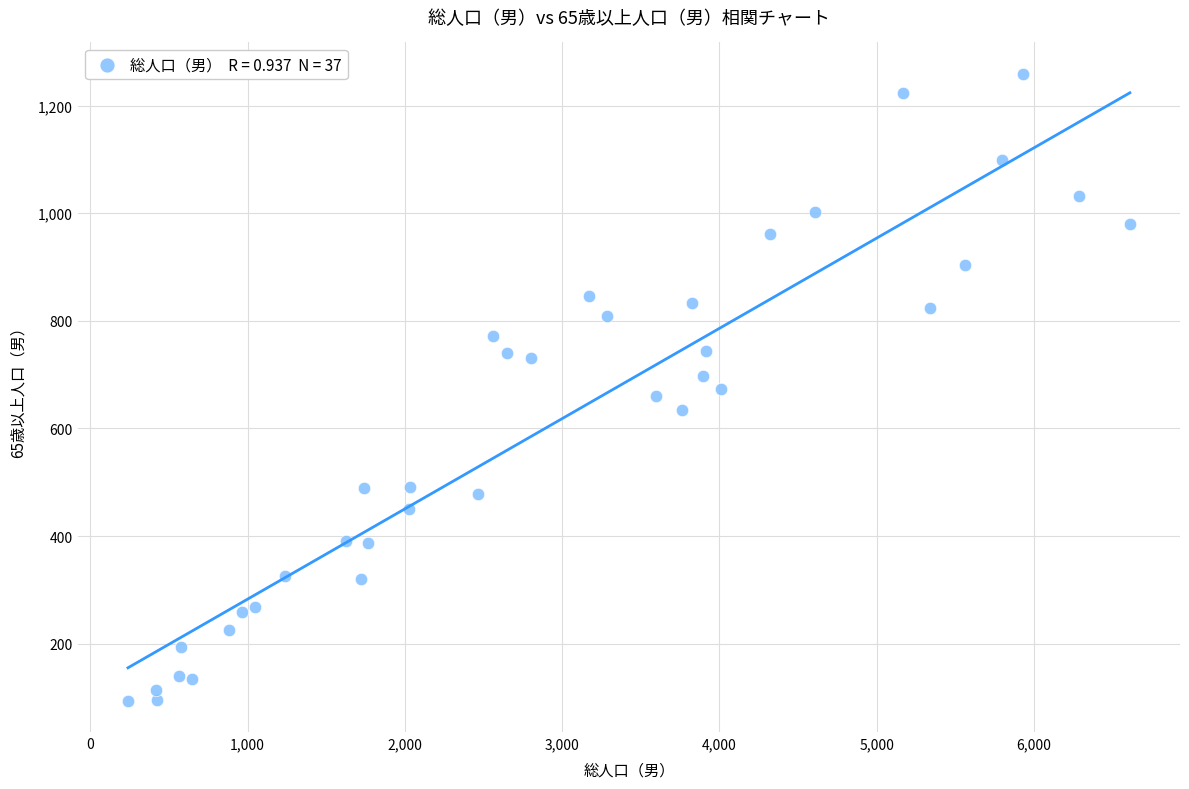

What is the range of Y values (max minus min)?

1165